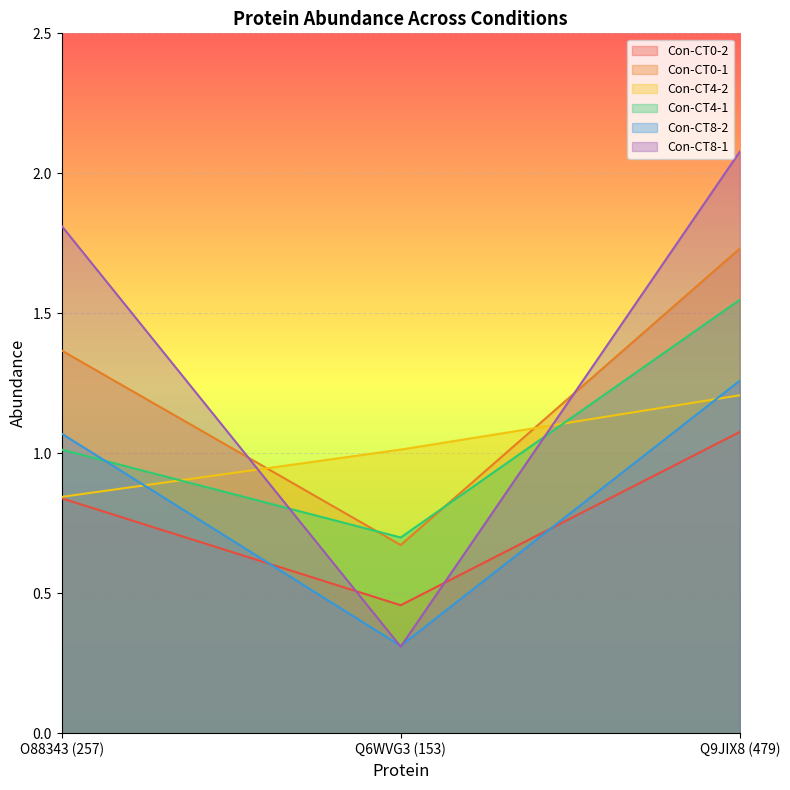

What is the minimum value for Con-CT0-1?

0.7